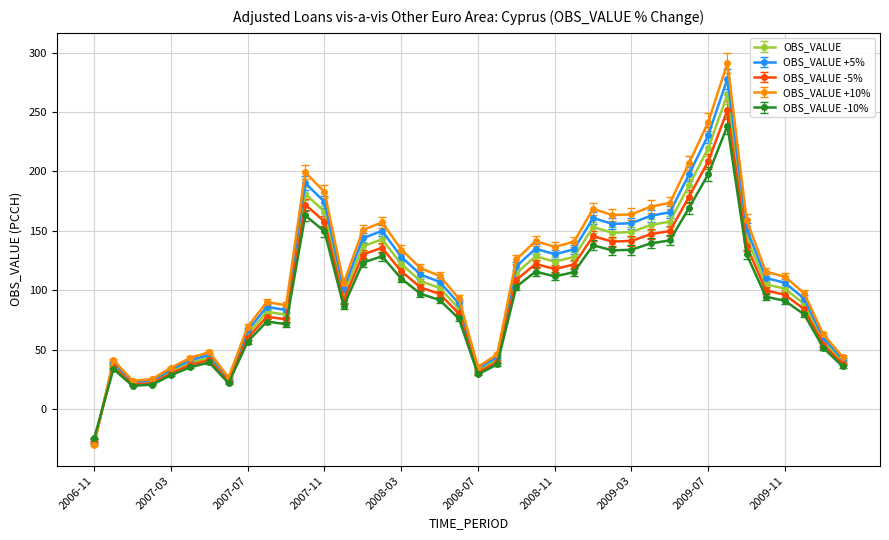

What is the maximum value shown in the chart?

291.3